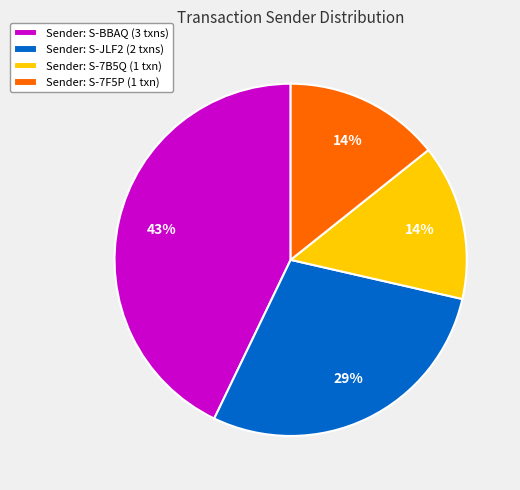

The Sender: S-7F5P (1 txn) slice represents 2% of the pie. True or false?

False